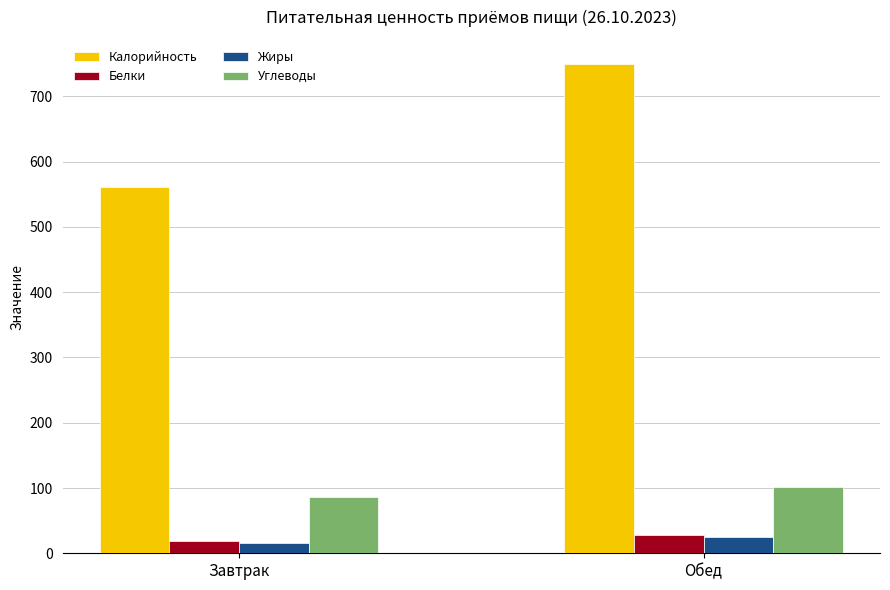

What is the minimum value shown in the chart?

15.8